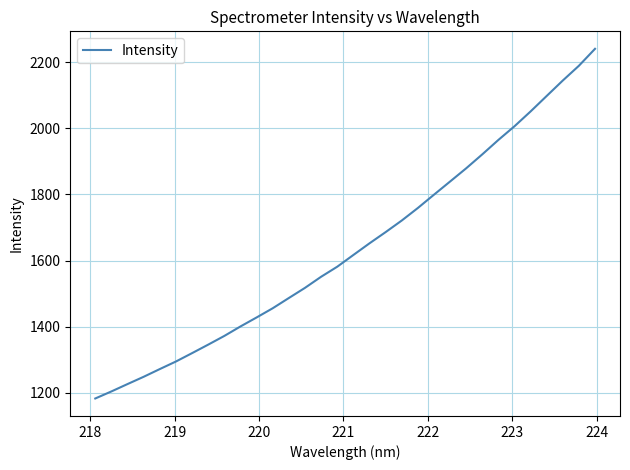

What is the minimum value shown in the chart?

1183.0